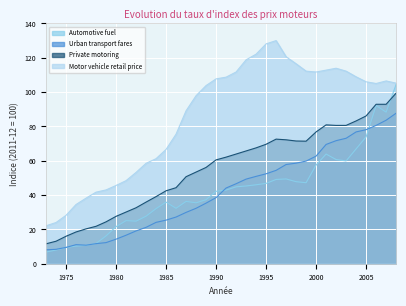

Reading right to left, list all the values displayed in this chart.

Automotive fuel: 2008=104.5	2007=88.3	2006=92.2	2005=73.9	2004=66.9	2003=59.9	2002=60.7	2001=63.9	2000=57.5	1999=47.2	1998=47.8	1997=49.4	1996=49.1	1995=46.8	1994=46.0	1993=45.3	1992=44.8	1991=42.9	1990=42.2	1989=37.3	1988=35.5	1987=36.3	1986=32.3	1985=35.9	1984=32.1	1983=27.7	1982=24.8	1981=25.1	1980=21.6	1979=16.2	1978=11.8	1977=10.7	1976=10.3	1975=9.5	1974=8.0	1973=6.8
Urban transport fares: 2008=87.7	2007=83.6	2006=80.6	2005=78.1	2004=76.8	2003=73.1	2002=71.7	2001=69.5	2000=62.7	1999=59.8	1998=58.6	1997=57.8	1996=54.4	1995=52.4	1994=50.9	1993=49.3	1992=46.6	1991=44.1	1990=38.5	1989=35.3	1988=32.3	1987=29.9	1986=27.2	1985=25.4	1984=24.1	1983=21.2	1982=19.1	1981=16.6	1980=14.3	1979=12.3	1978=11.7	1977=10.8	1976=11.1	1975=9.5	1974=8.4	1973=8.1
Private motoring: 2008=99.4	2007=92.9	2006=92.9	2005=86.1	2004=83.2	2003=80.6	2002=80.6	2001=80.9	2000=76.8	1999=71.4	1998=71.5	1997=72.2	1996=72.6	1995=69.6	1994=67.5	1993=65.7	1992=63.9	1991=62.1	1990=60.5	1989=56.1	1988=53.4	1987=50.7	1986=44.3	1985=42.5	1984=39.1	1983=35.9	1982=32.6	1981=30.1	1980=27.6	1979=24.4	1978=21.8	1977=20.3	1976=18.5	1975=16.0	1974=13.1	1973=11.6
Motor vehicle retail price: 2008=105.2	2007=106.5	2006=105.0	2005=106.0	2004=108.9	2003=112.2	2002=113.9	2001=112.8	2000=111.7	1999=112.2	1998=116.5	1997=120.6	1996=130.0	1995=128.1	1994=122.1	1993=118.8	1992=111.7	1991=108.7	1990=107.7	1989=103.8	1988=97.9	1987=89.1	1986=75.5	1985=66.6	1984=61.2	1983=58.5	1982=53.2	1981=48.4	1980=45.6	1979=43.0	1978=41.7	1977=38.2	1976=34.5	1975=28.2	1974=24.0	1973=22.1